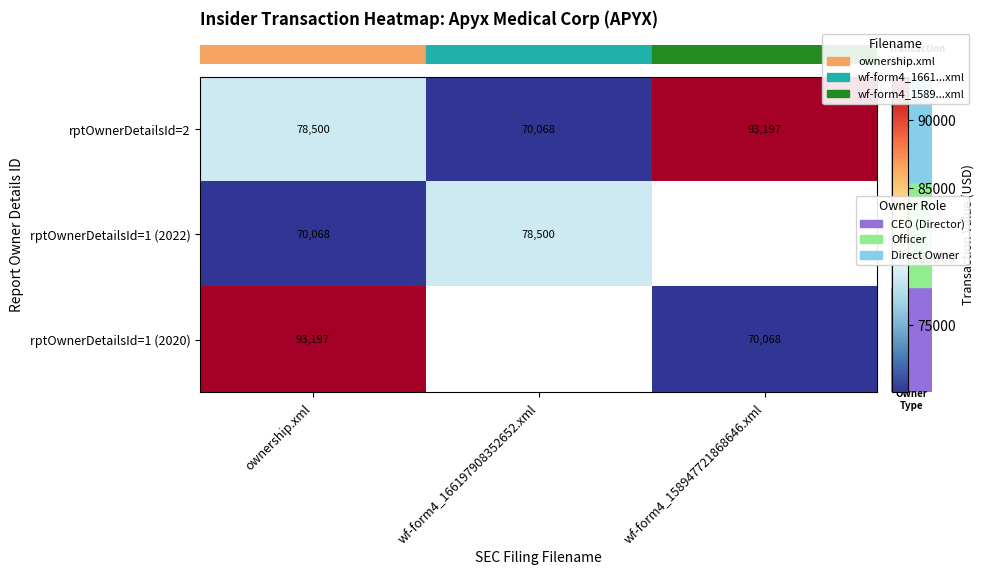

What is the difference between the highest and lowest values at wf-form4_158947721868646.xml?

23129.0